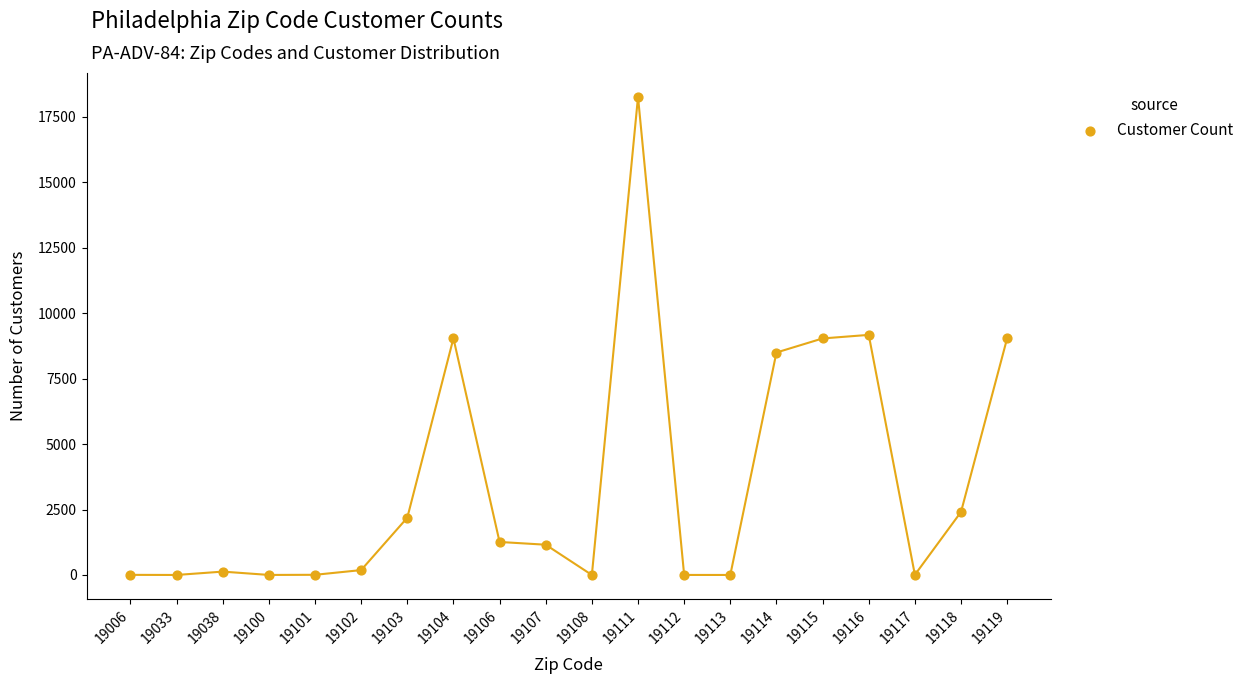

What is the range of Y values (max minus min)?

18254